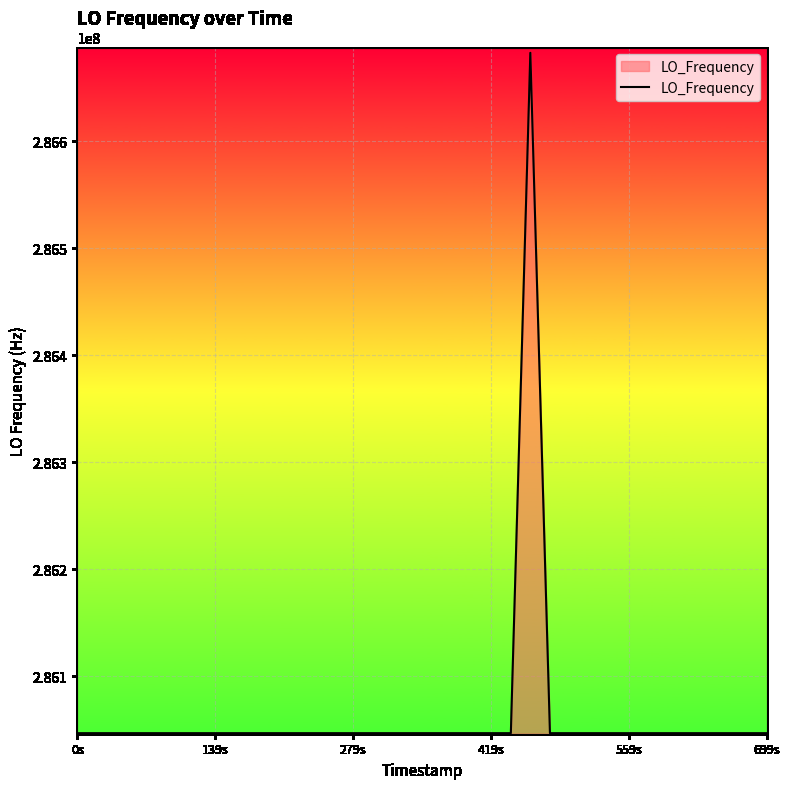

What is the greatest value displayed?

286682709.6